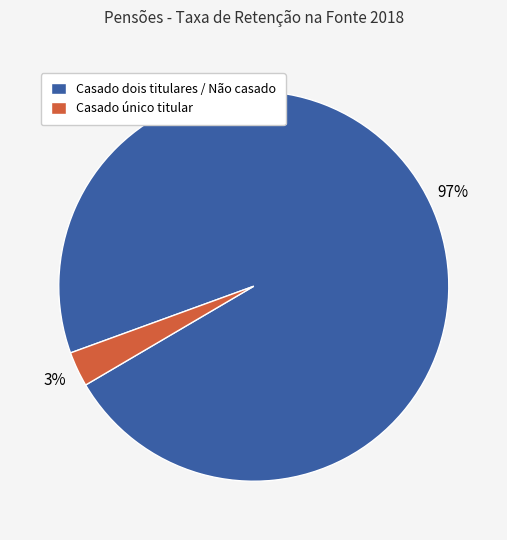

To the nearest percent, what is the difference between the largest and smallest slice percentages?

94%